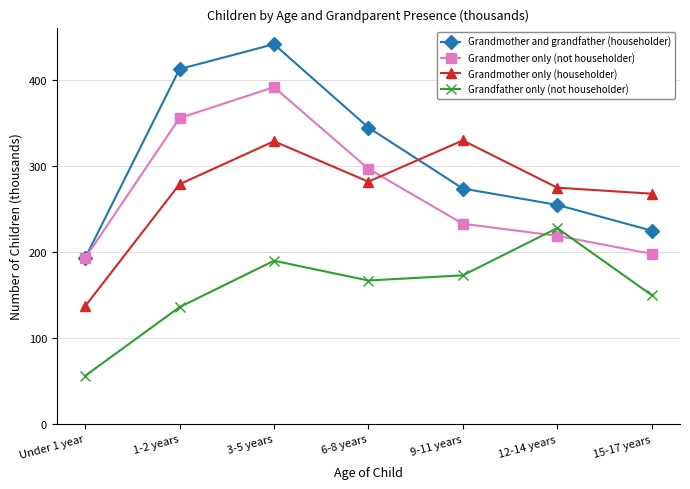

Where is the first local minimum for Grandmother only (householder)?

6-8 years